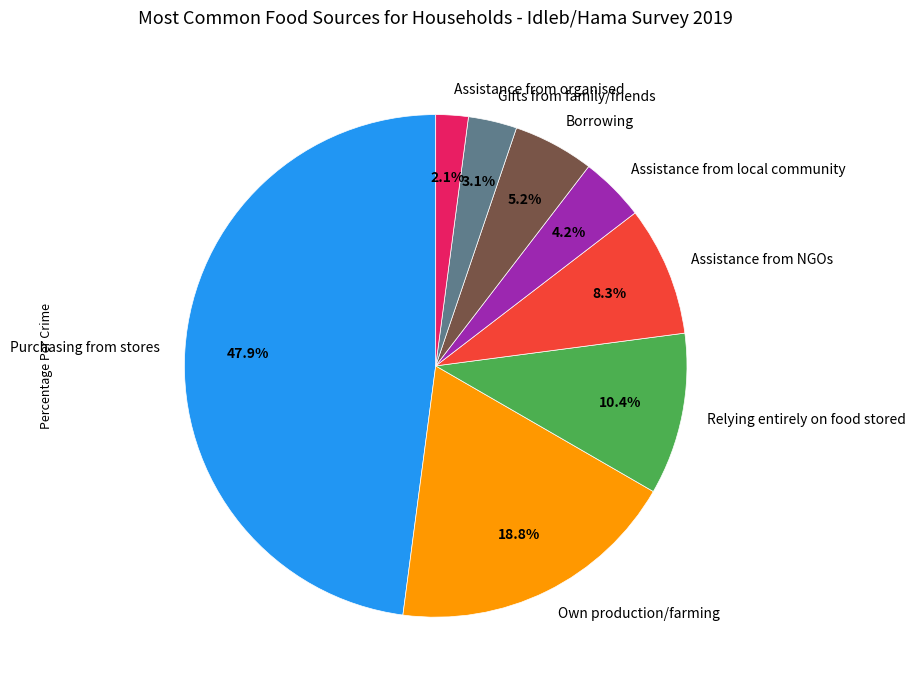

Combined, do Assistance from NGOs and Assistance from local community account for over 50%?

No